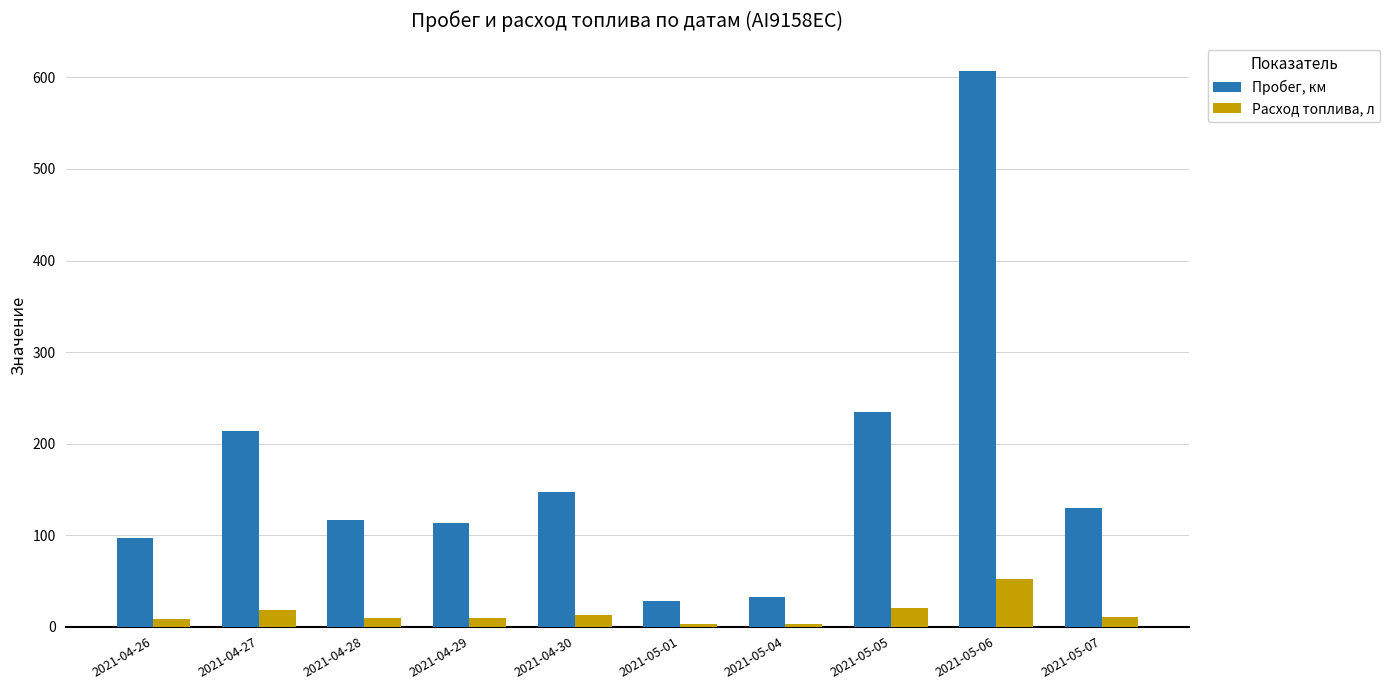

What are all the series names shown in the legend?

Пробег, км, Расход топлива, л